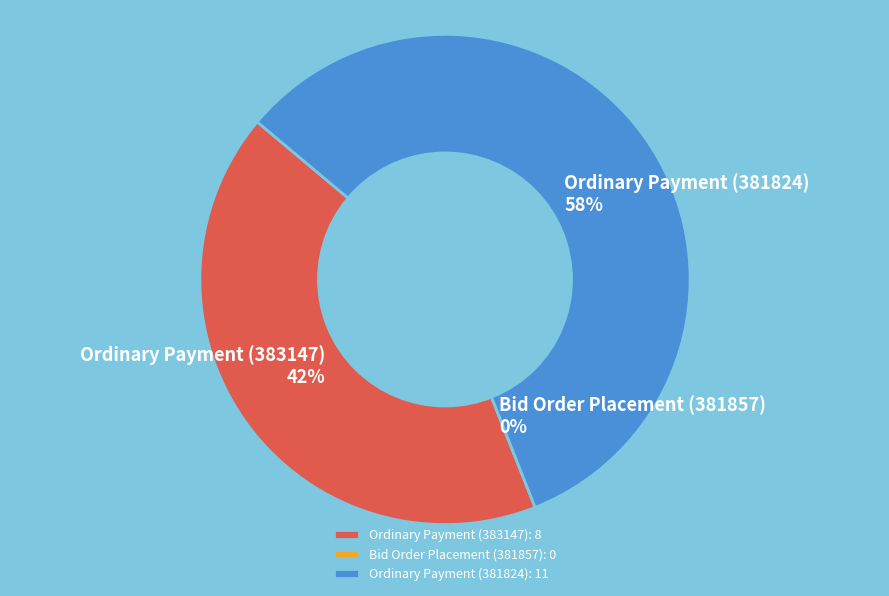

Rank the categories by value from highest to lowest.

Ordinary Payment (381824), Ordinary Payment (383147), Bid Order Placement (381857)